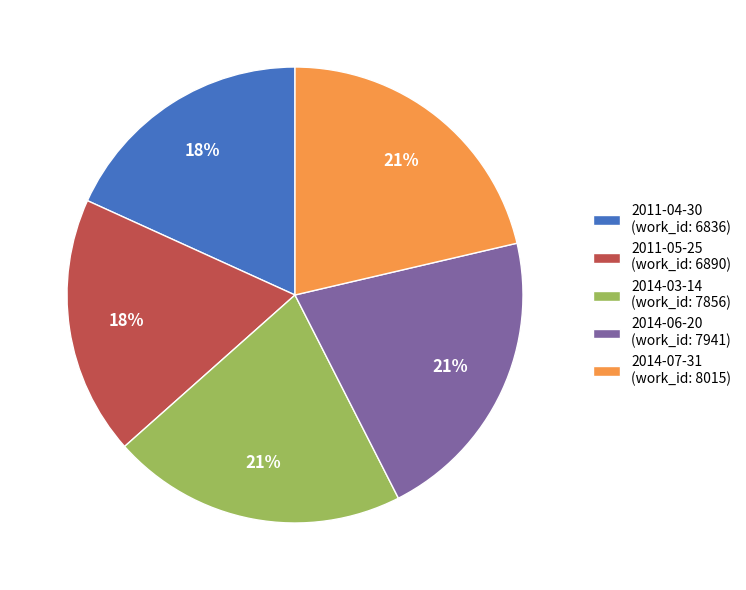

Approximately how many times larger is the value at 2014-03-14 (work_id: 7856) compared to 2014-06-20 (work_id: 7941)?

1.0